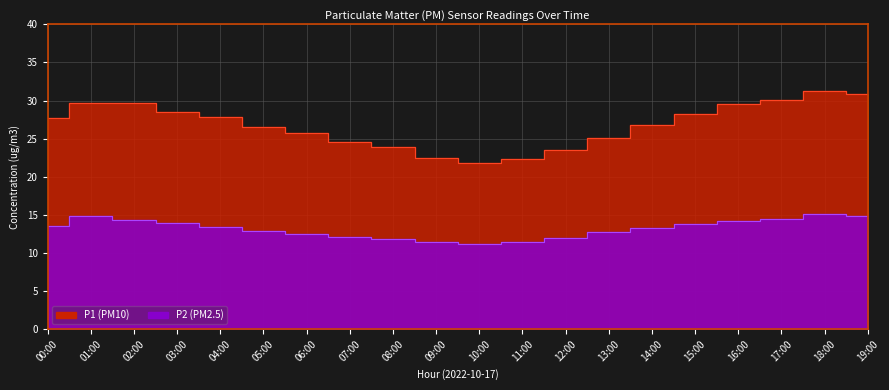

Reading left to right, transcribe all the data shown in this chart.

P1: 27.7	29.7	29.7	28.4	27.9	26.5	25.8	24.6	23.9	22.5	21.8	22.3	23.5	25.1	26.8	28.3	29.5	30.1	31.2	30.8
P2: 13.6	14.8	14.3	13.9	13.4	12.9	12.5	12.1	11.8	11.4	11.2	11.5	12.0	12.7	13.3	13.8	14.2	14.5	15.1	14.9